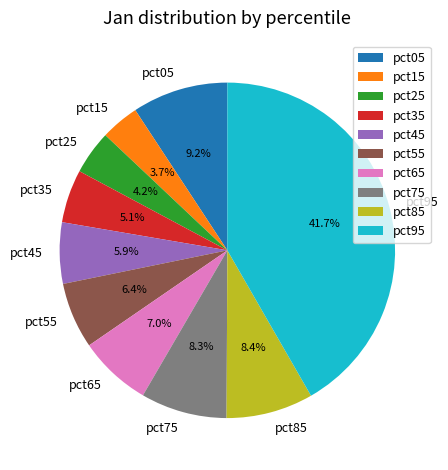

To the nearest percent, what is the combined percentage of pct25 and pct75?

13%